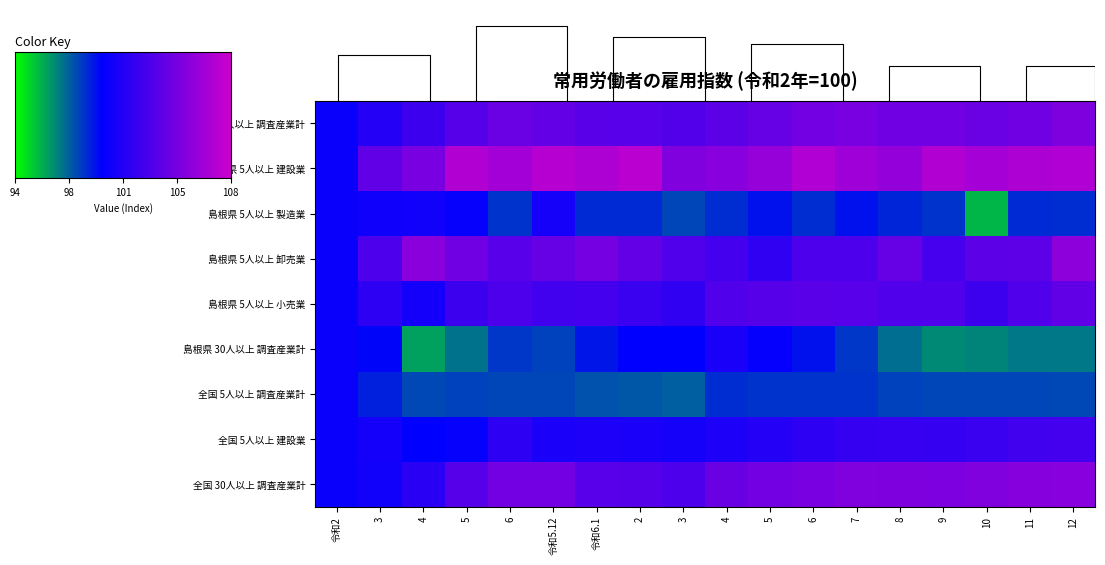

At which category does the chart reach its minimum across all series?

10